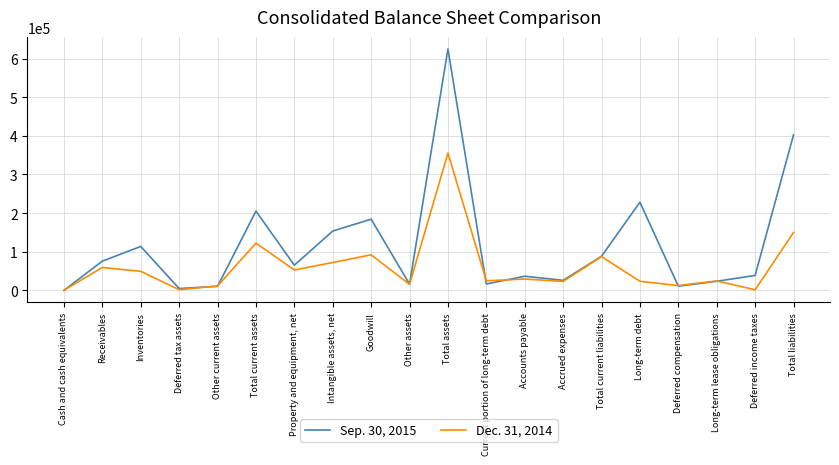

Count the number of data series in this chart.

2